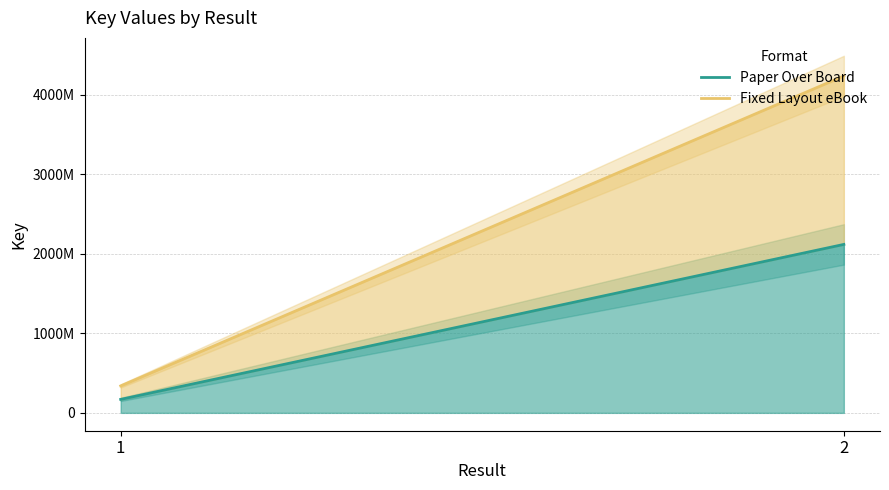

What is the maximum value shown in the chart?

4234654896